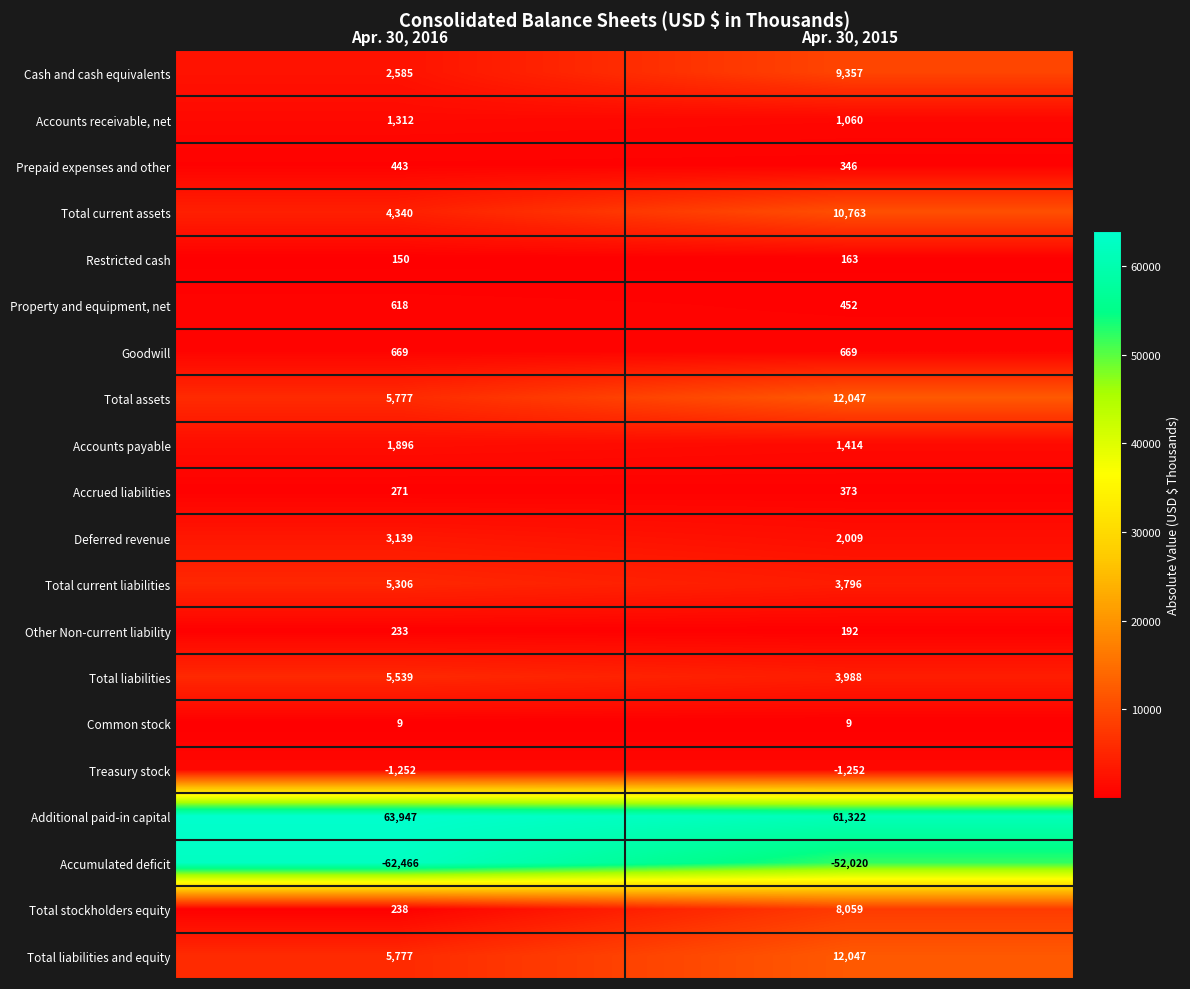

The Total stockholders equity series shows 8059 at Apr. 30, 2015. True or false?

True